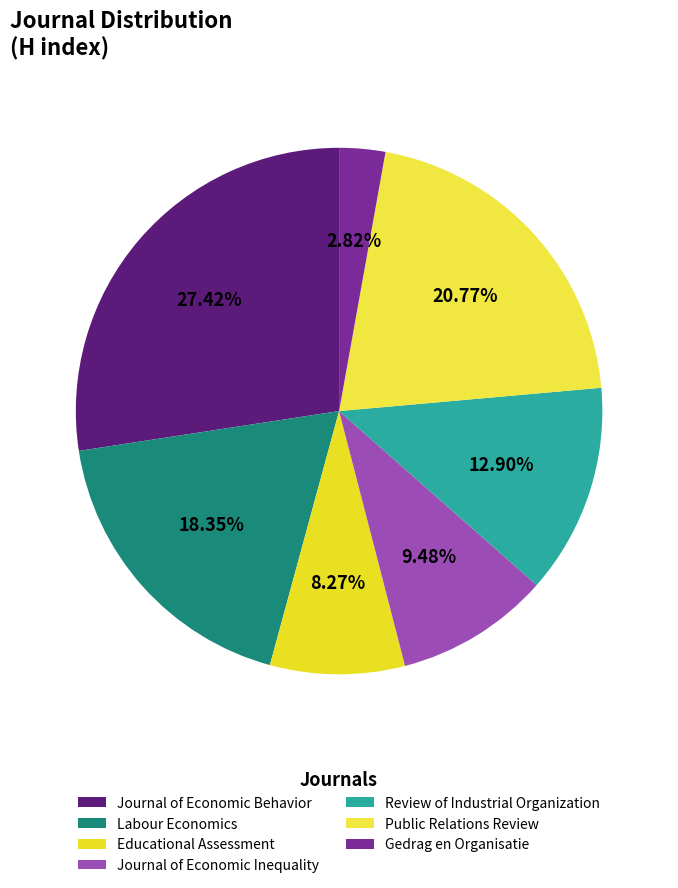

Which category has the smallest portion of the pie?

Gedrag en Organisatie